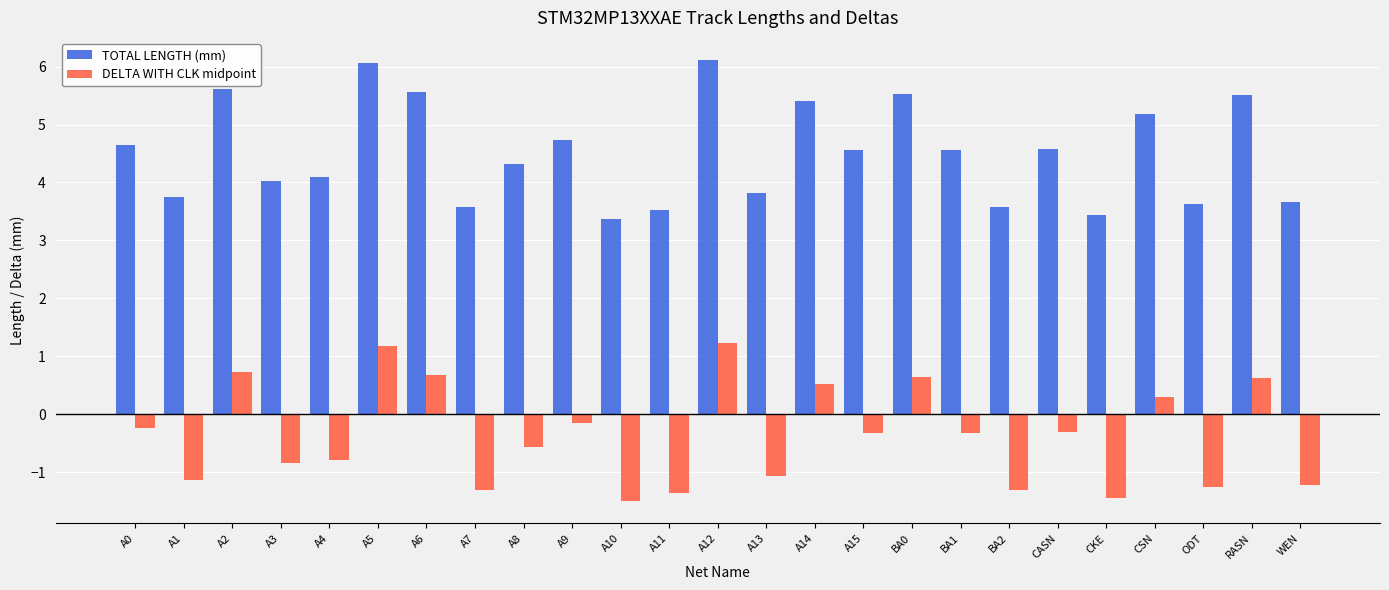

What is the difference between the maximum and minimum values in the DELTA WITH CLK midpoint series?

2.7